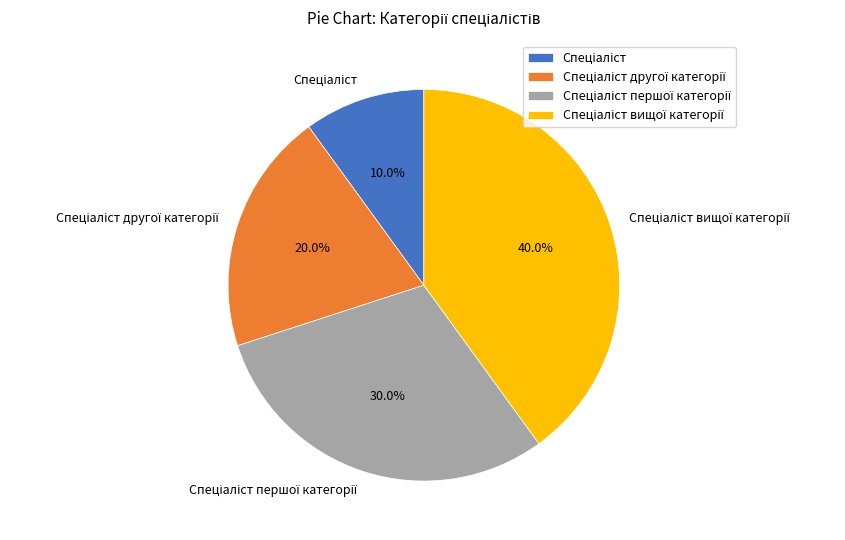

Does any single category account for the majority?

No